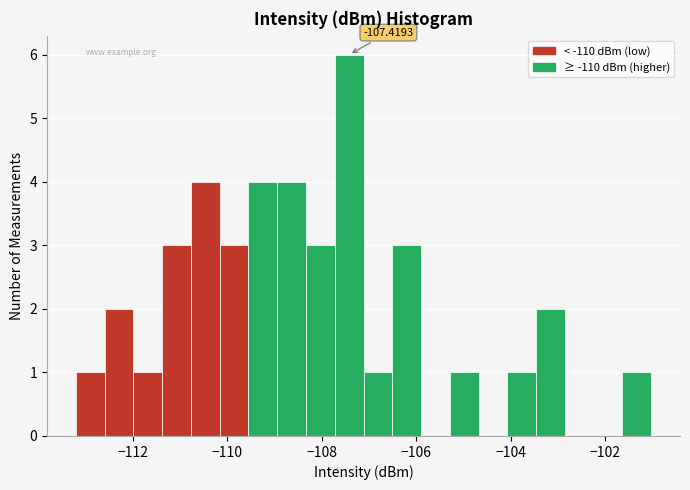

Read against the x-axis, roughly where is the centre of the tallest bar?

-107.4